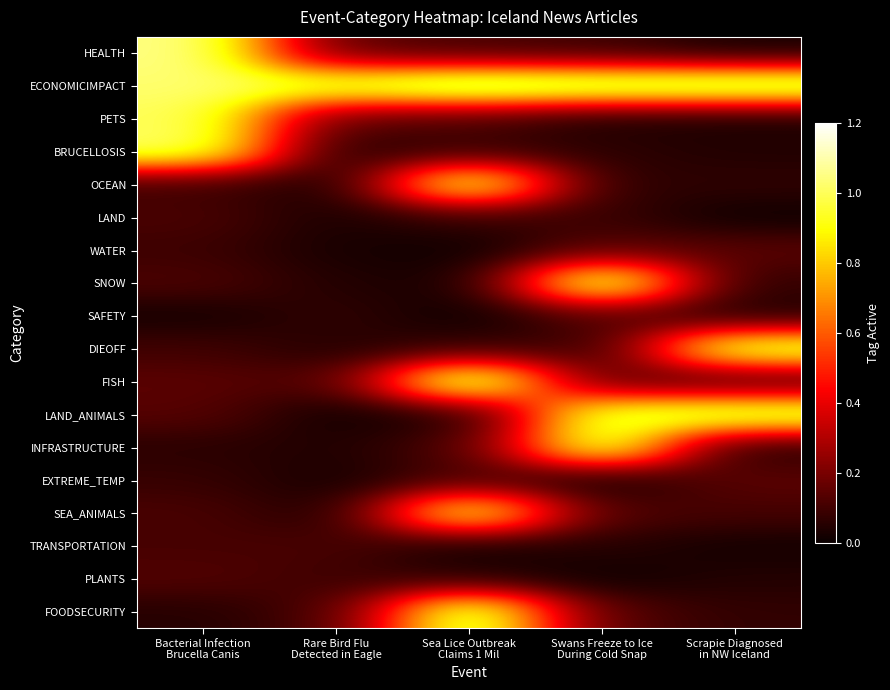

Which label corresponds to the smallest value in the chart?

Sea Lice Outbreak
Claims 1 Mil